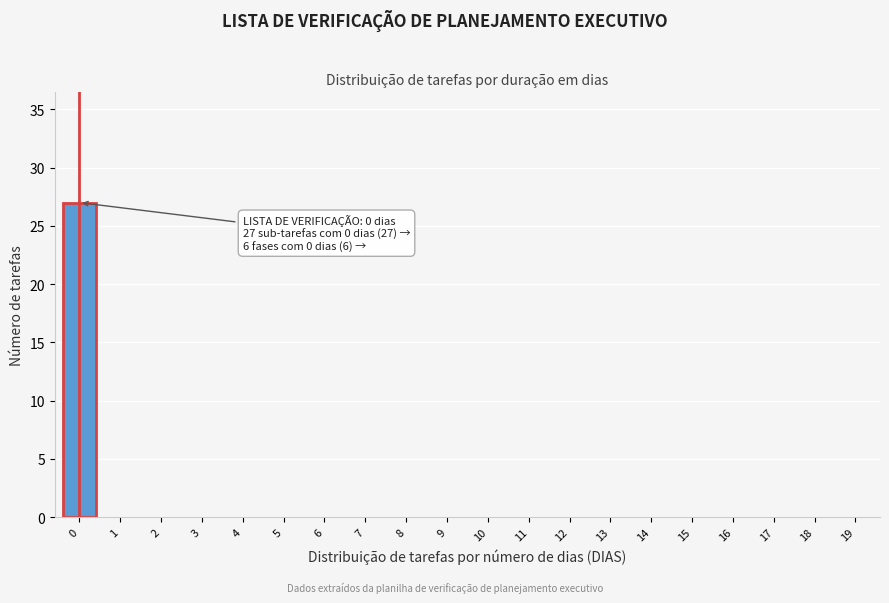

Reading right to left, extract all data points from this chart.

19=0	18=0	17=0	16=0	15=0	14=0	13=0	12=0	11=0	10=0	9=0	8=0	7=0	6=0	5=0	4=0	3=0	2=0	1=0	0=27